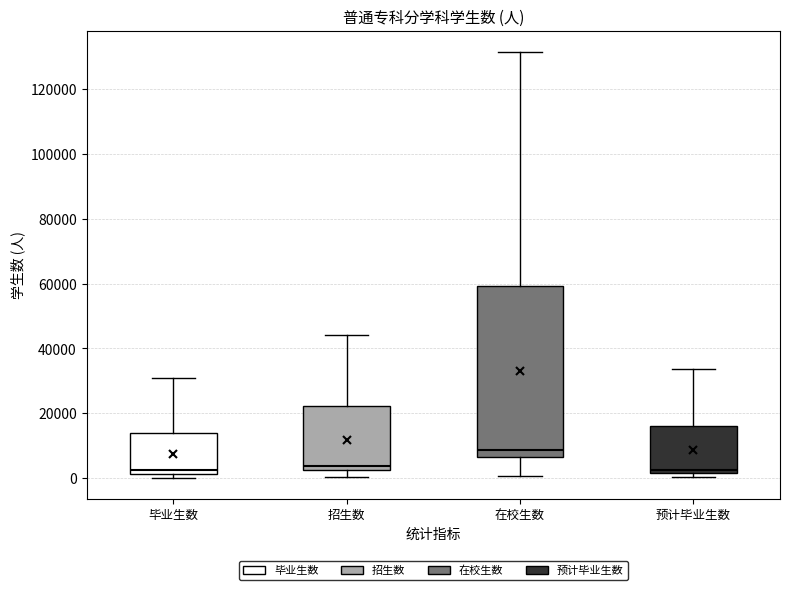

Reading left to right, transcribe this box plot: for each box, give where its median line is, the range the box spans, and where its two whiskers end, as read against the y-axis. The values are not printed on the chart, so give them approximately, as read against the axis.

毕业生数: median 2000 (just above the box's lower edge), box 2000 to 14000, whiskers 0 to 30000
招生数: median 4000, box 2000 to 22000, whiskers 0 to 44000
在校生数: median 8000, box 6000 to 60000, whiskers 0 to 132000
预计毕业生数: median 2000 (just above the box's lower edge), box 2000 to 16000, whiskers 0 to 34000